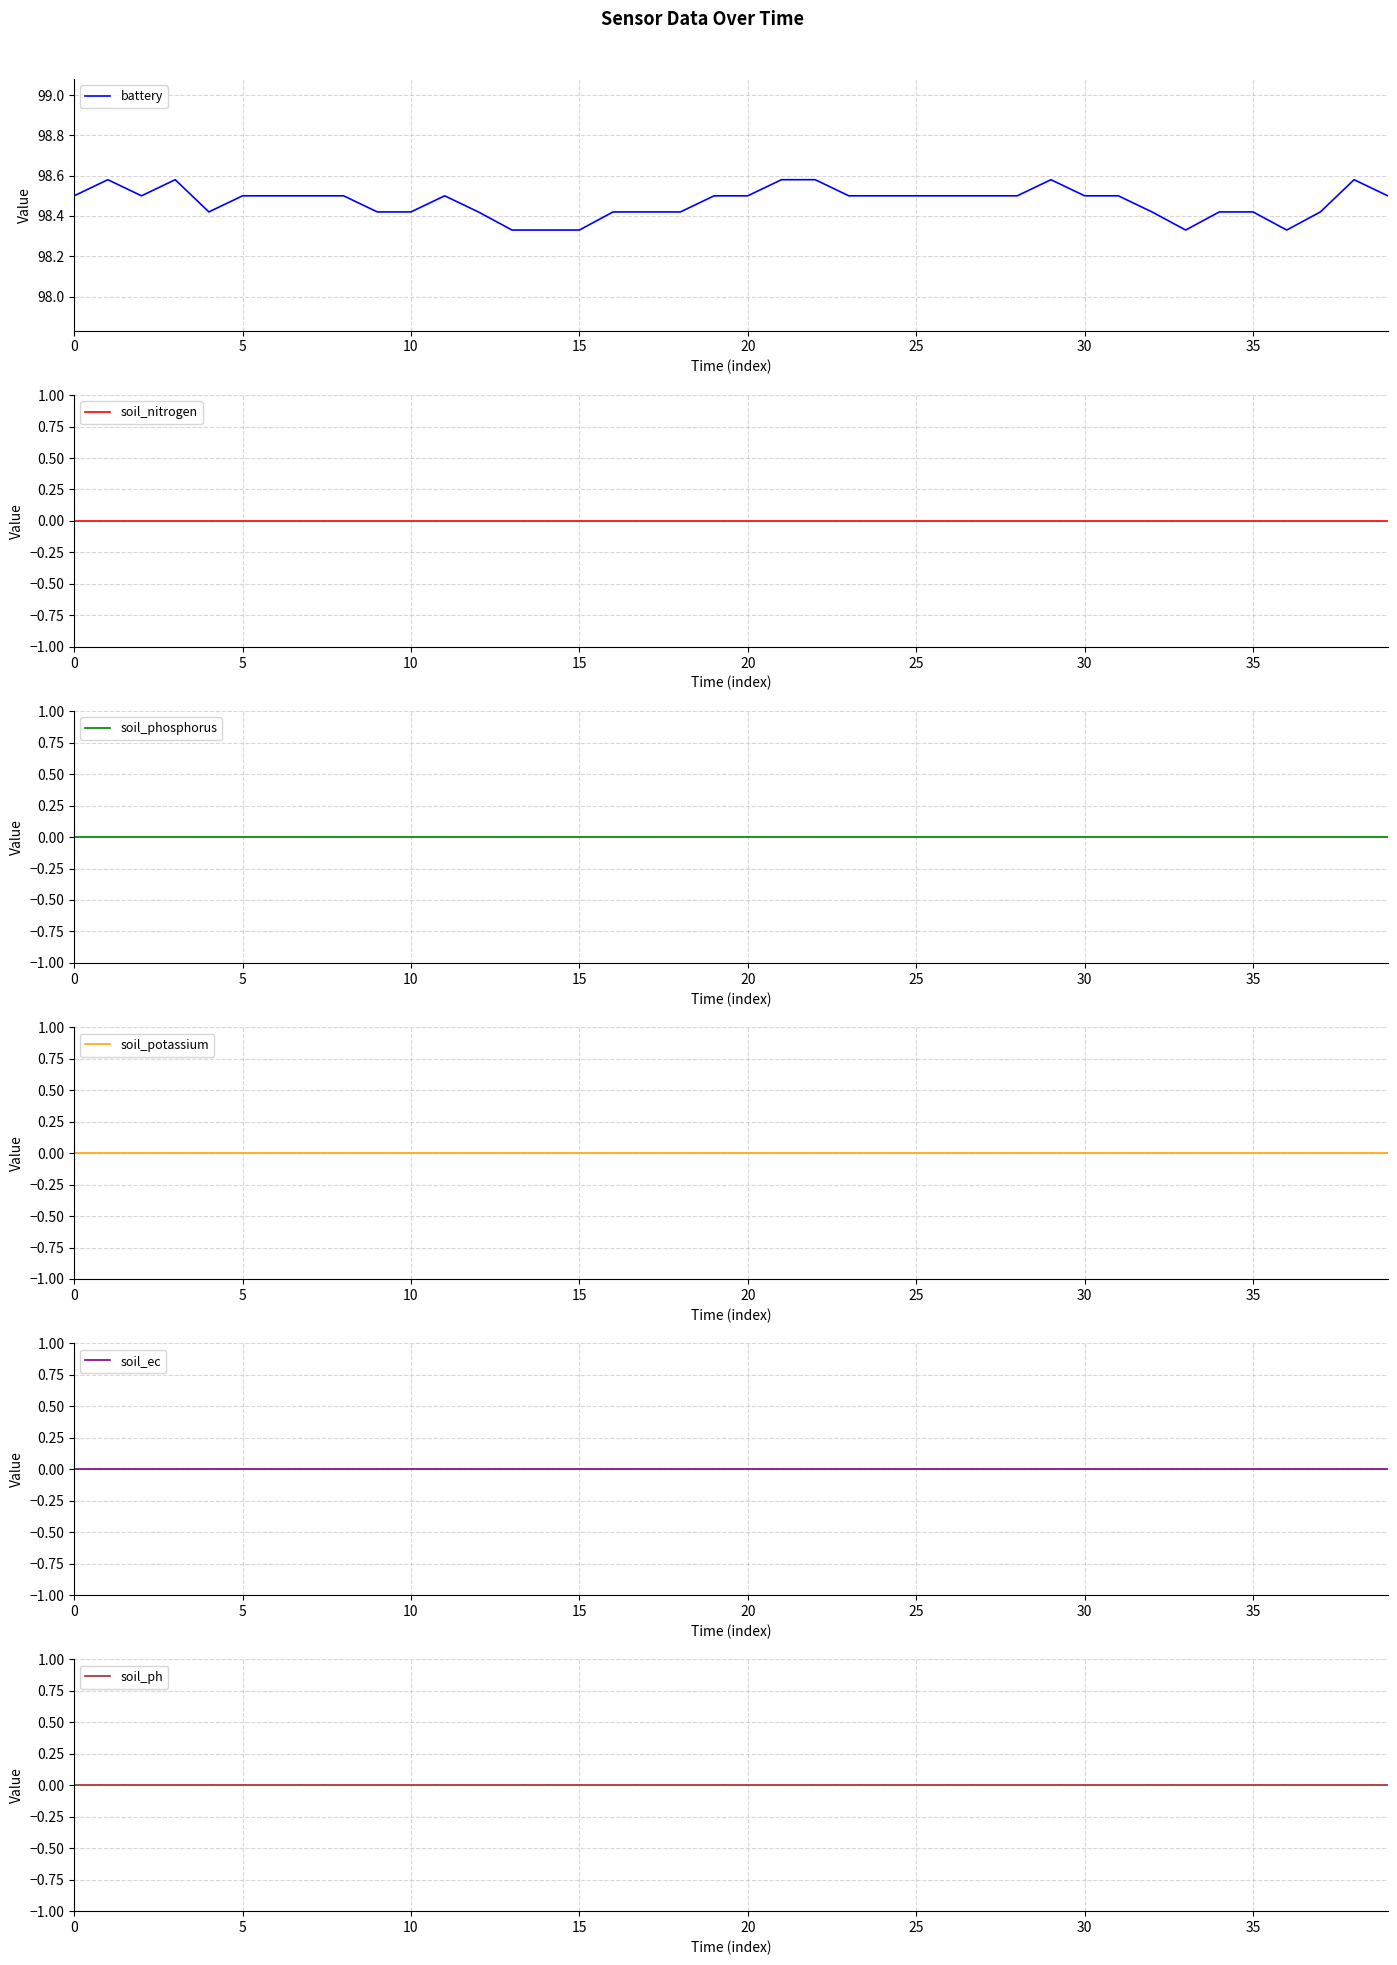

True or false: soil_phosphorus and soil_ph cross at least once.

False